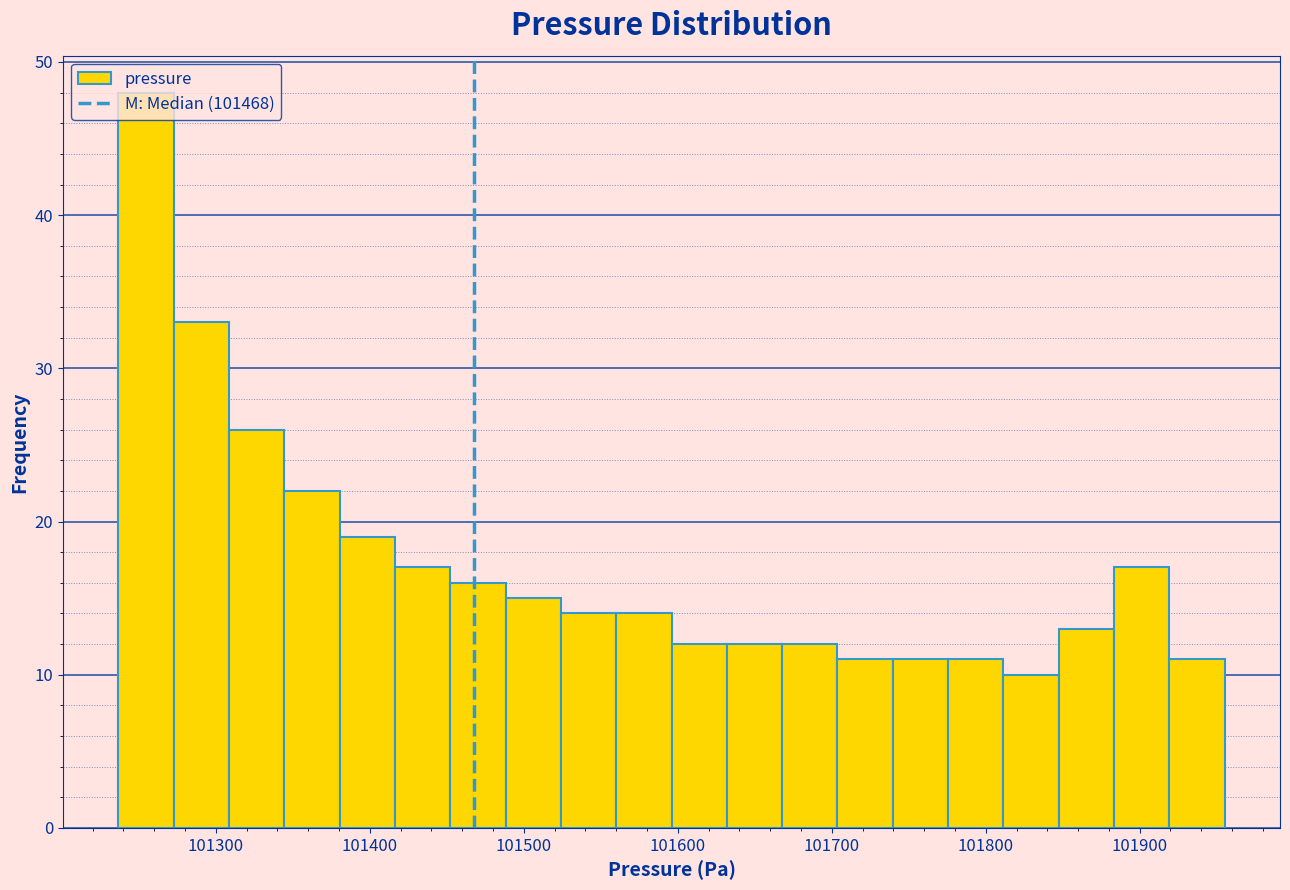

Around what value on the x-axis is the tallest bar? Give the approximate position of its centre, as read against the axis.

101250